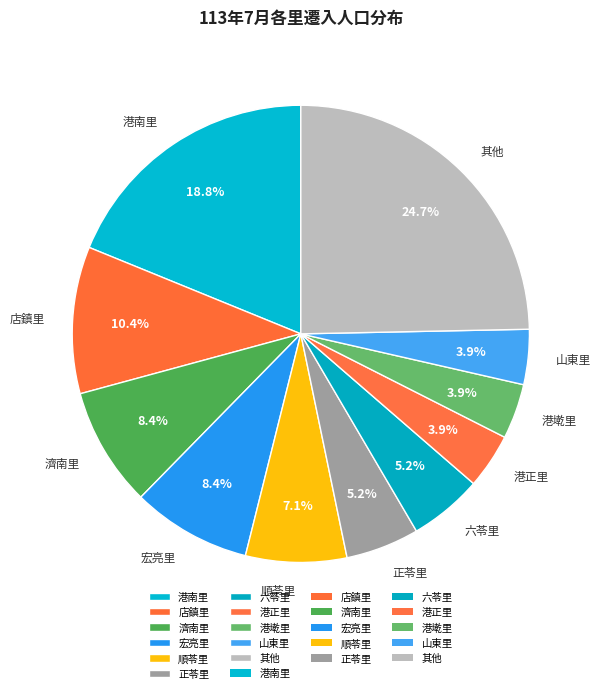

To the nearest percent, what portion does 店鎮里 represent?

10%